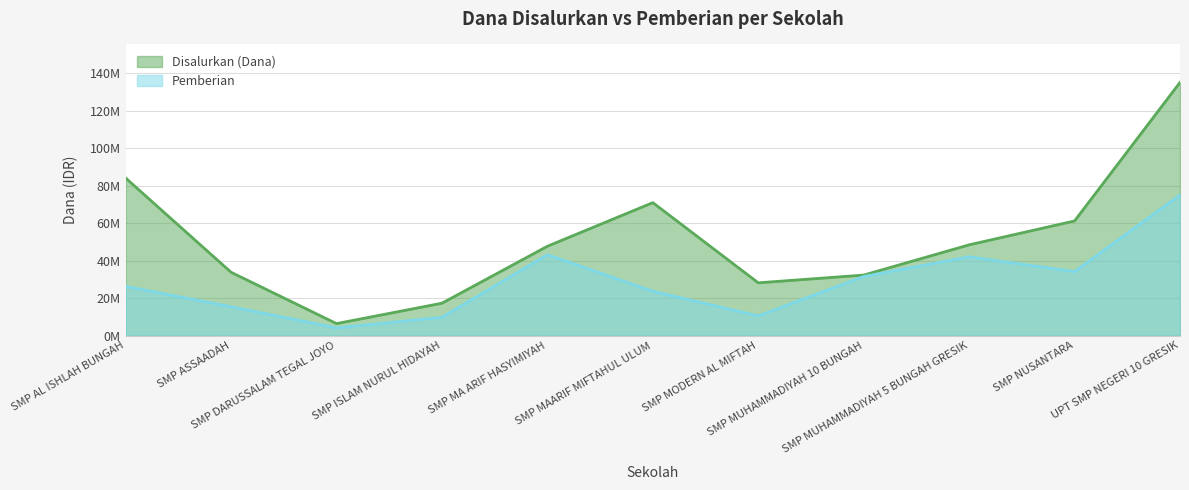

What is the value of the Disalurkan (Dana) point at the 5th from the left?

47625000